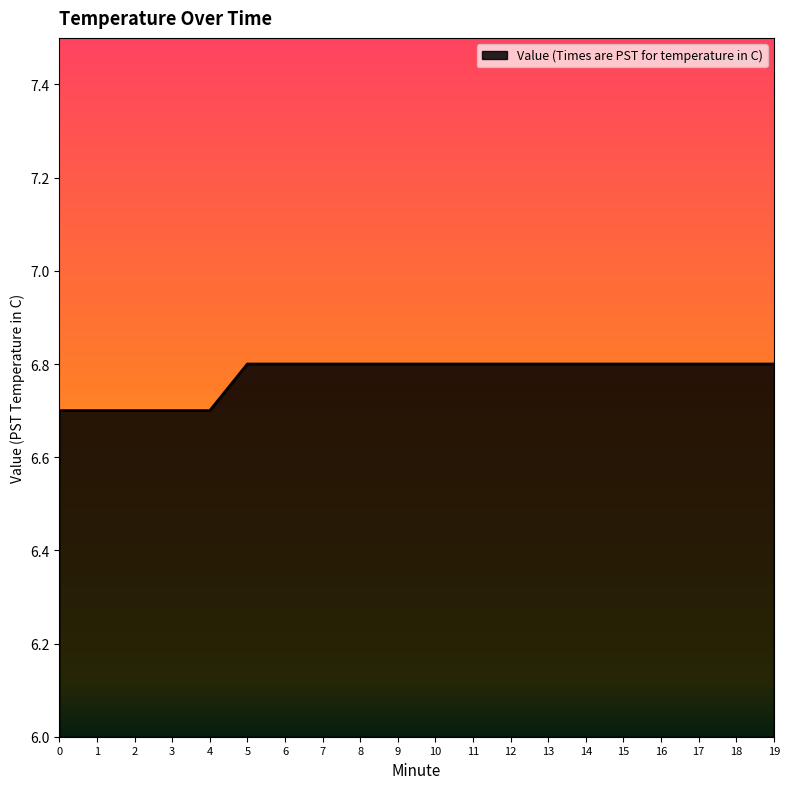

What is the smallest value displayed?

6.7